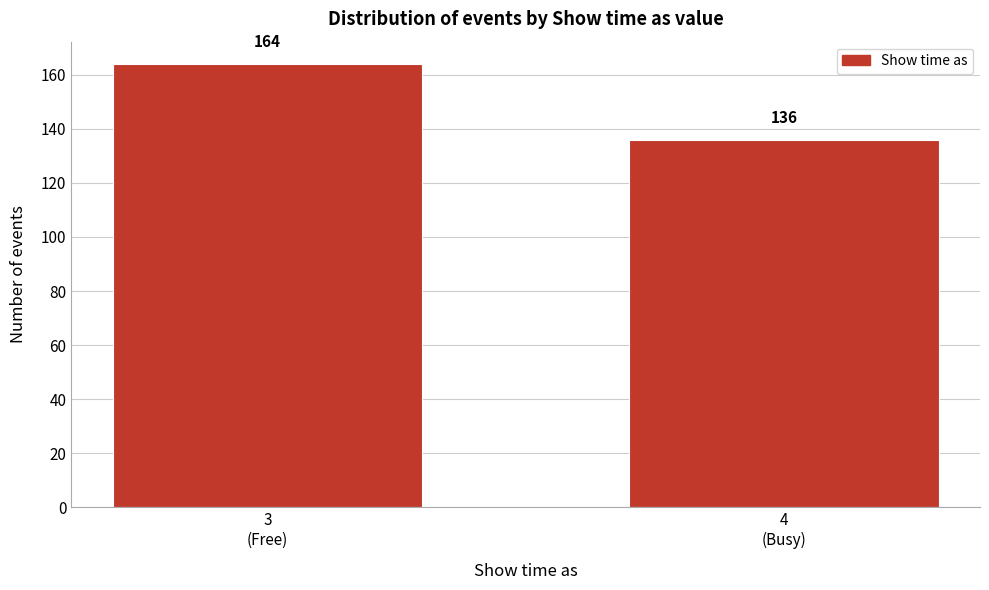

Reading left to right, list all the values displayed in this chart.

164	136